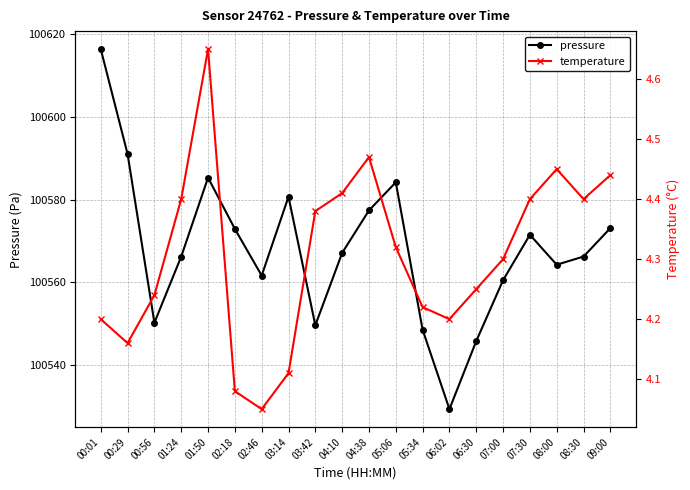

What is the total value across all series at 00:29?

100595.2